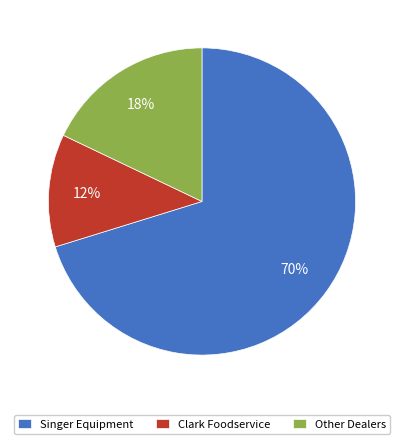

How many segments does this pie chart have?

3